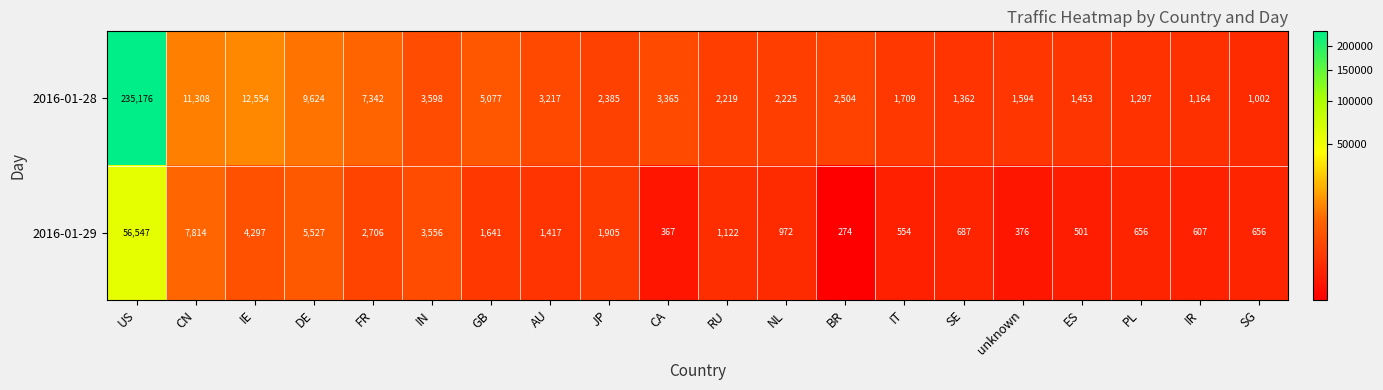

What is the spread (max minus min) of values at RU?

1097